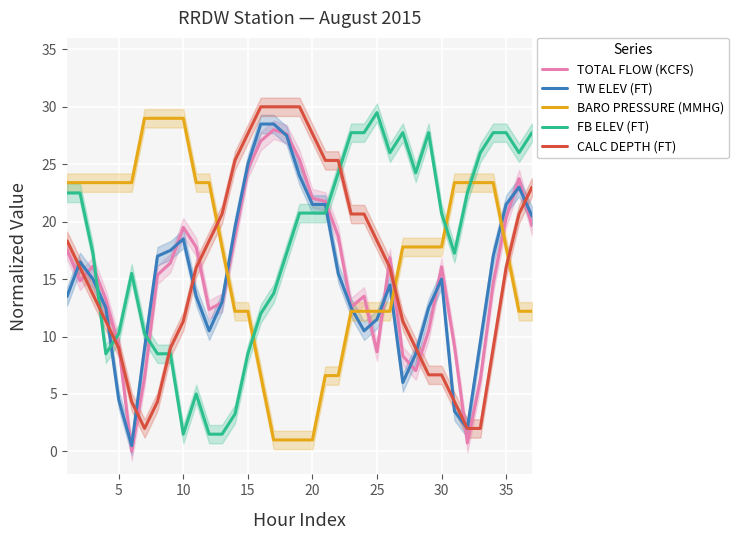

In TW ELEV (FT), how many points are higher than both neighbors (excluding endpoints)?

5